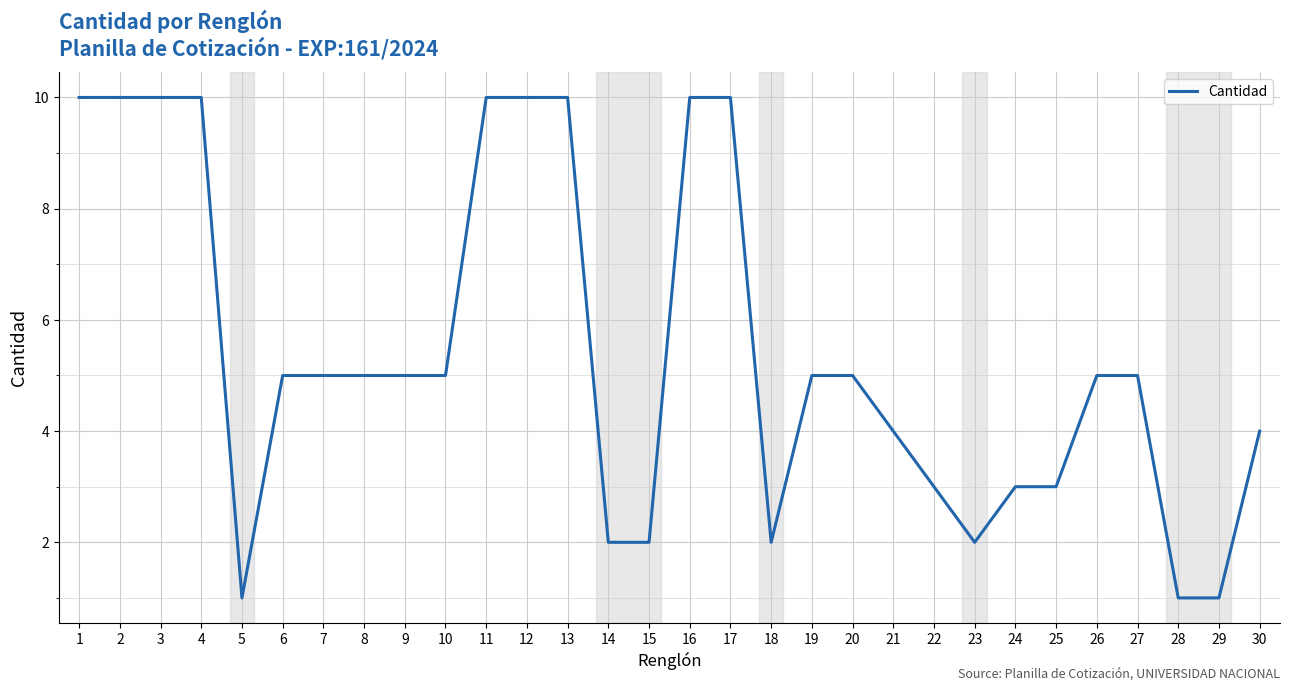

At which label does the data first exceed 5?

1